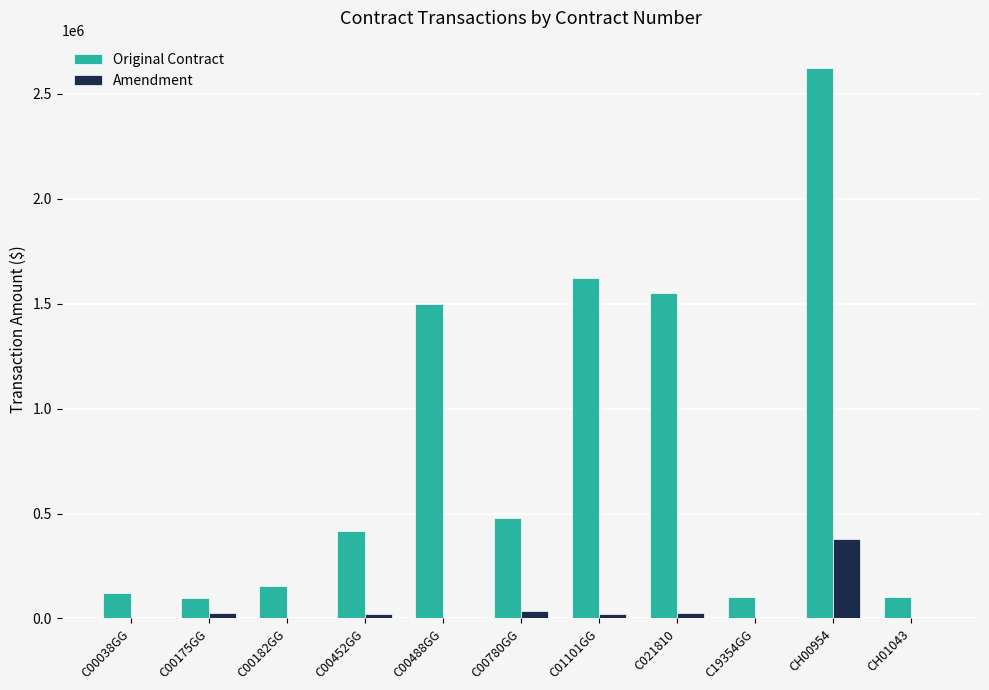

Is the value of Original Contract at CH00954 greater than the value of Amendment at C00488GG?

Yes